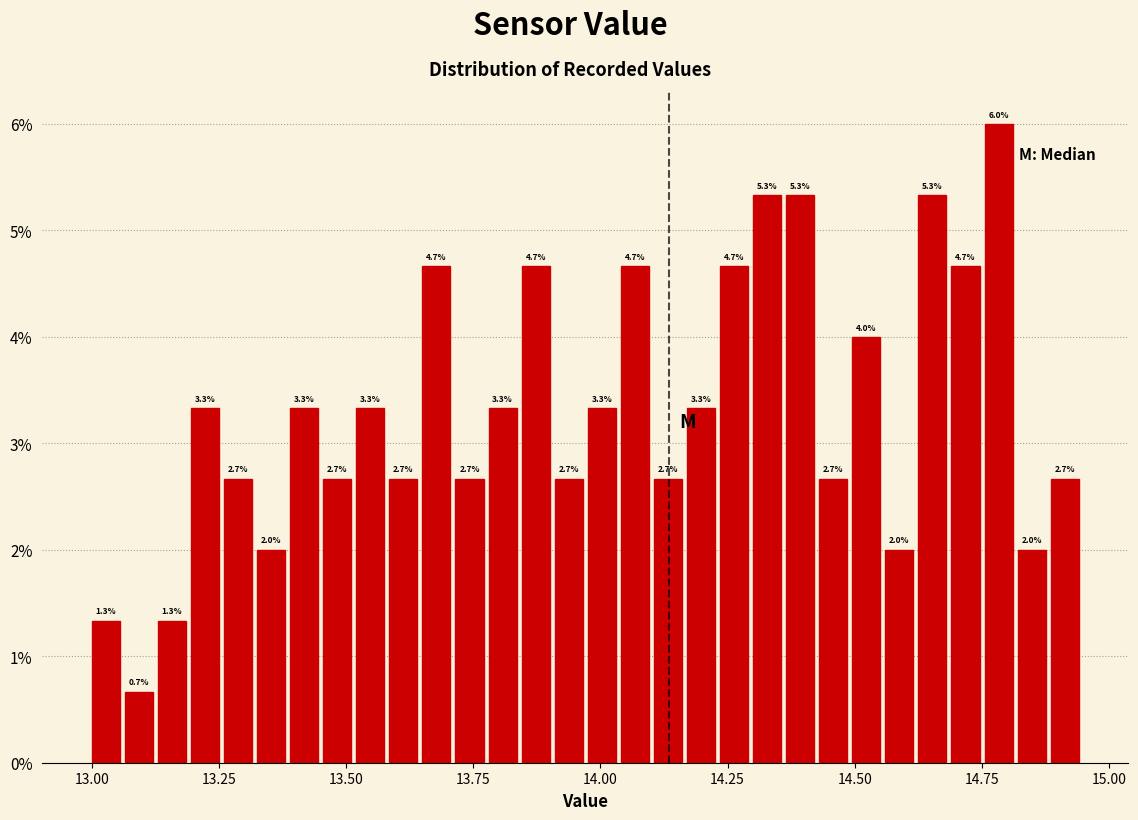

Read against the x-axis, roughly where is the centre of the tallest bar?

14.80